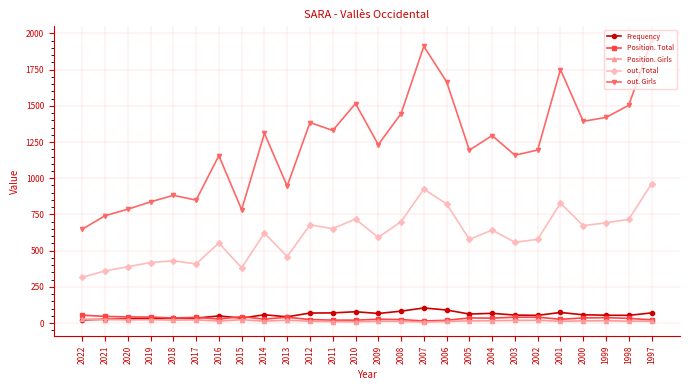

How many distinct data groups are displayed?

5